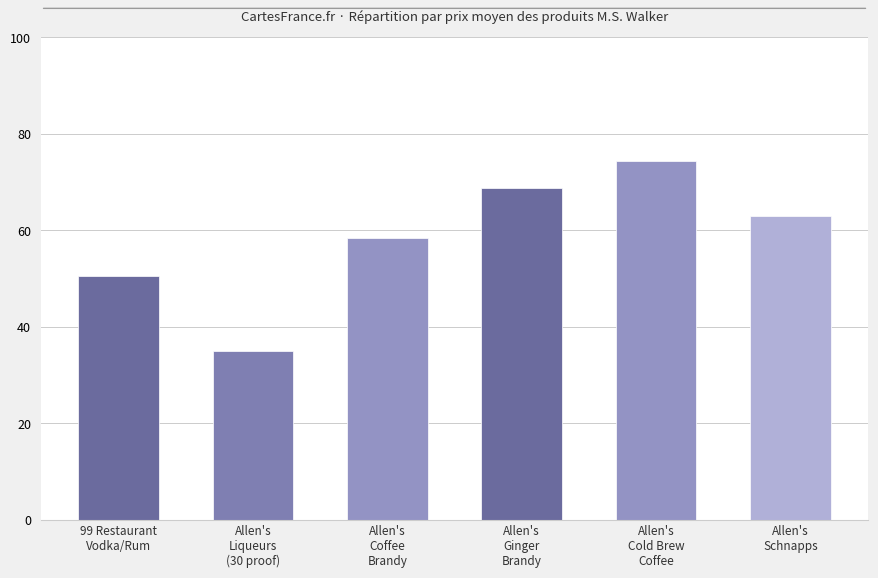

What is the label of the 3rd bar from the right?

Allen's
Ginger
Brandy